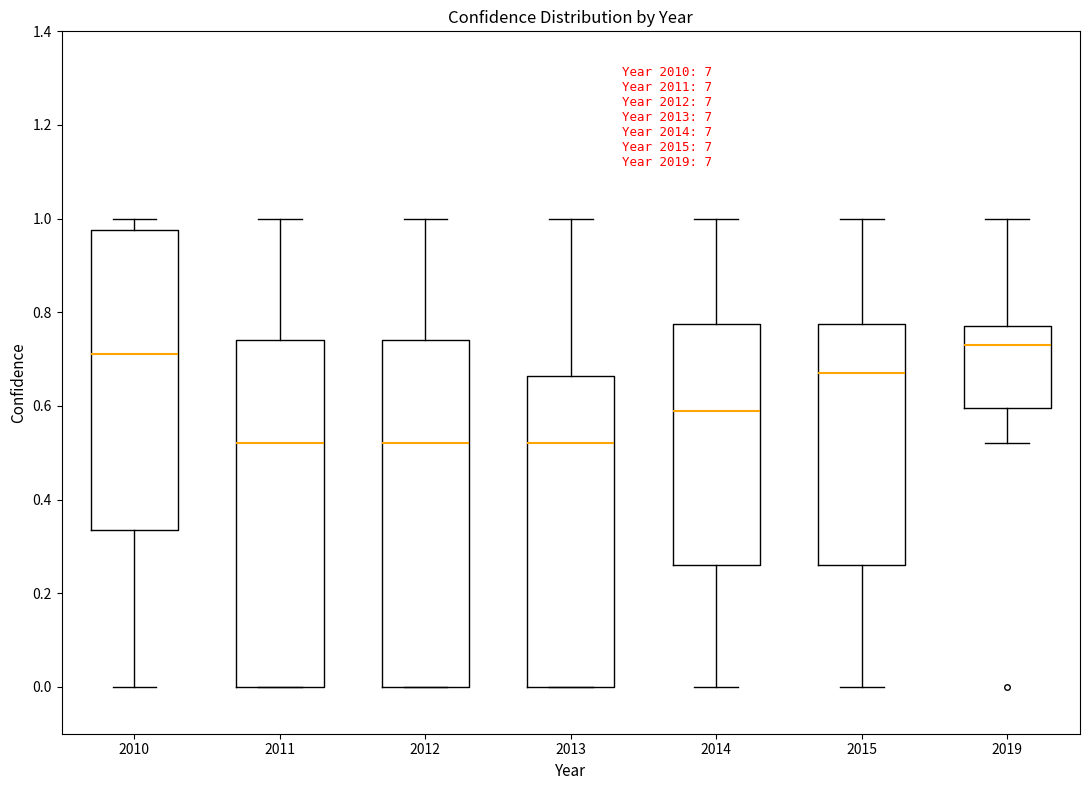

Reading left to right, transcribe this box plot: for each box, give where its median line is, the range the box spans, and where its two whiskers end, as read against the y-axis. The values are not printed on the chart, so give them approximately, as read against the axis.

2010: median 0.72, box 0.34 to 0.98, whiskers 0.00 to 1.00
2011: median 0.52, box 0.00 to 0.74, whiskers 0.00 to 1.00
2012: median 0.52, box 0.00 to 0.74, whiskers 0.00 to 1.00
2013: median 0.52, box 0.00 to 0.66, whiskers 0.00 to 1.00
2014: median 0.60, box 0.26 to 0.78, whiskers 0.00 to 1.00
2015: median 0.68, box 0.26 to 0.78, whiskers 0.00 to 1.00
2019: median 0.74, box 0.60 to 0.78, whiskers 0.52 to 1.00